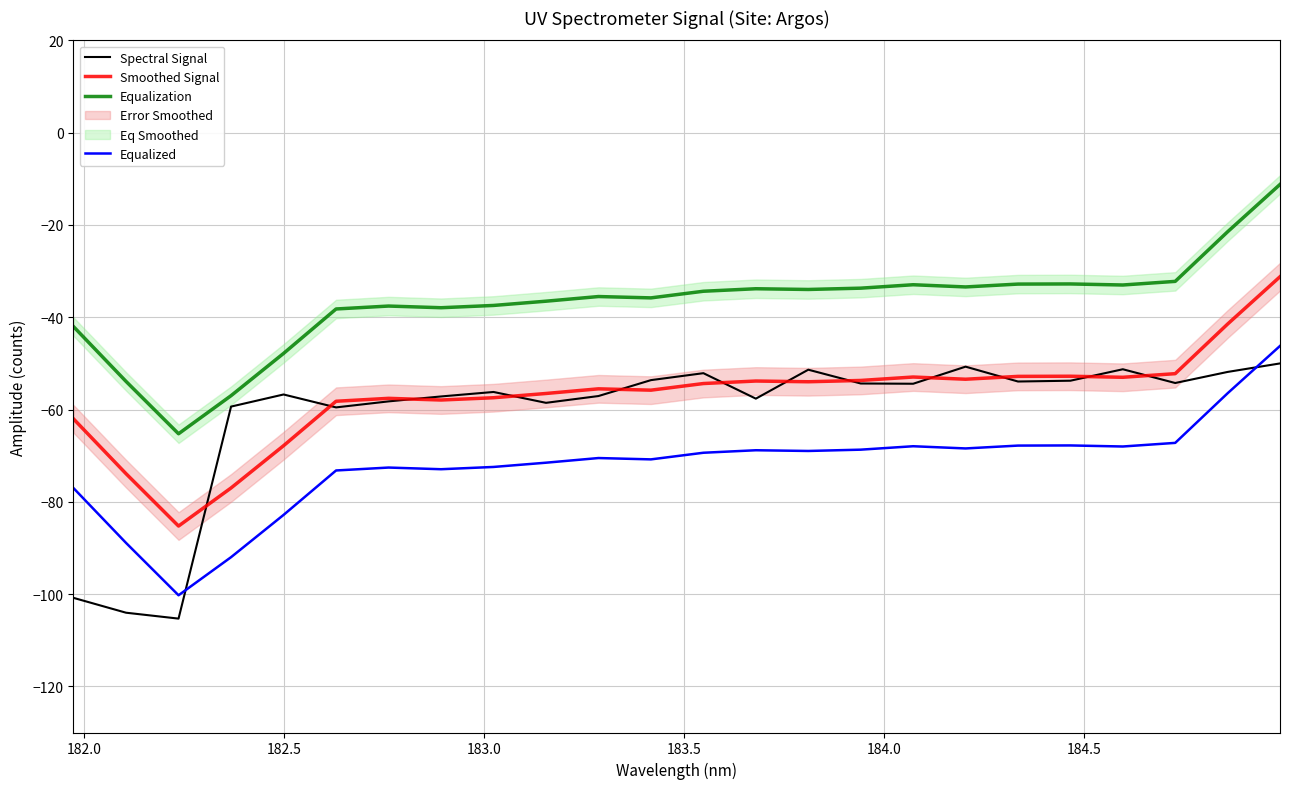

True or false: Equalized and Equalization intersect in this chart.

False